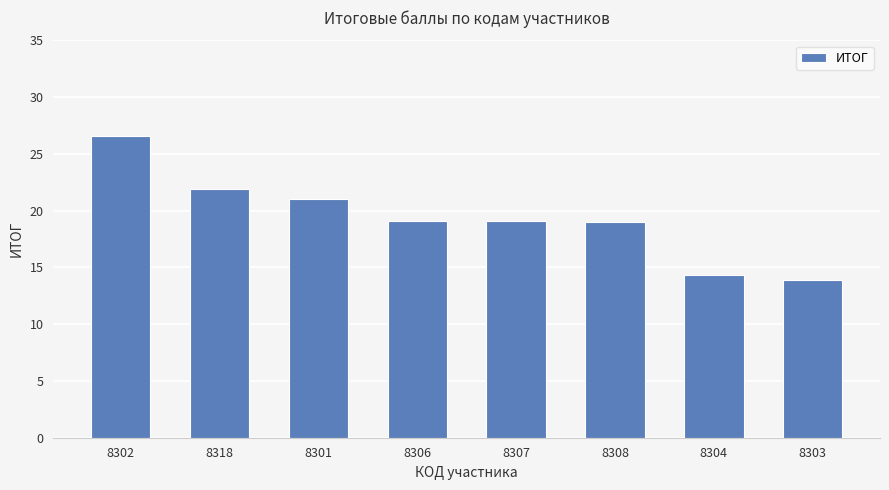

How many data points does each series have?

8